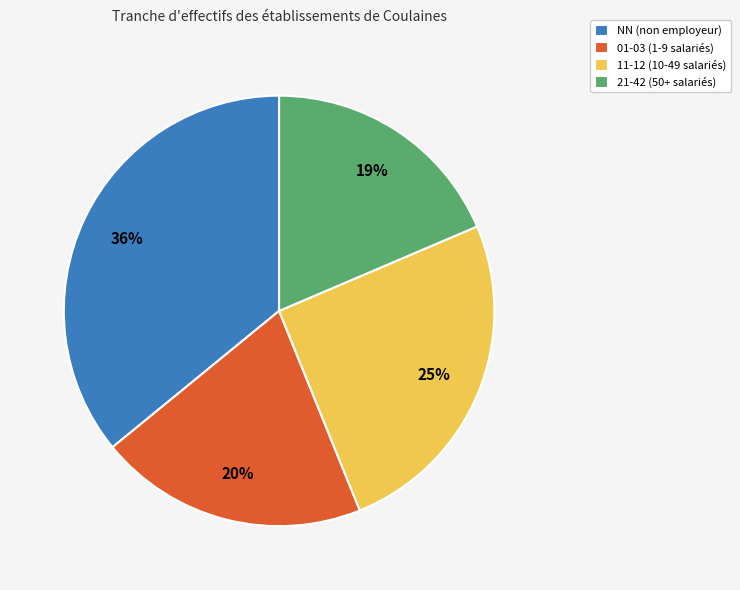

Is there any slice that represents more than half of the pie?

No